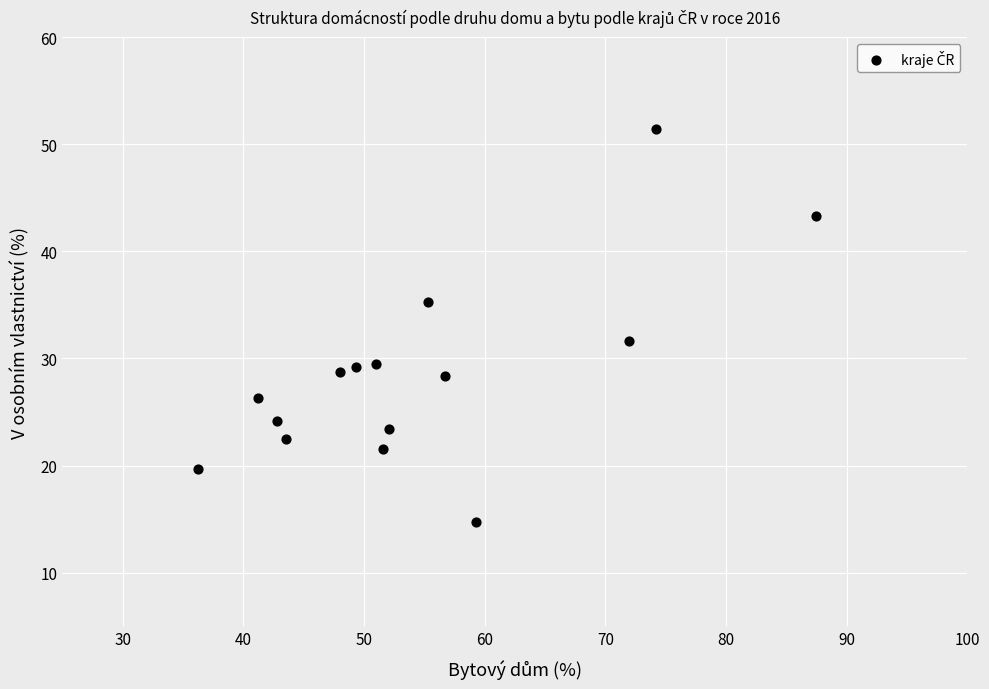

What Y value in the scatter plot is closest to 33?

31.6